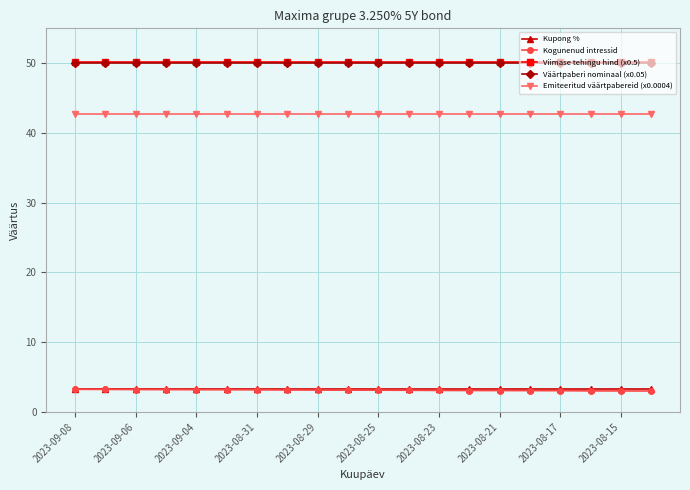

True or false: Emiteeritud väärtpabereid (x0.0004) and Väärtpaberi nominaal (x0.05) cross at least once.

False